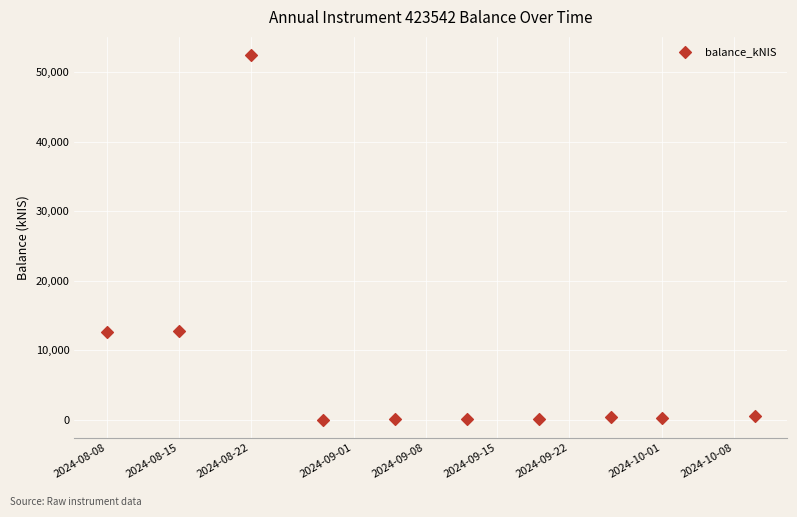

What is the range of Y values (max minus min)?

52380.8